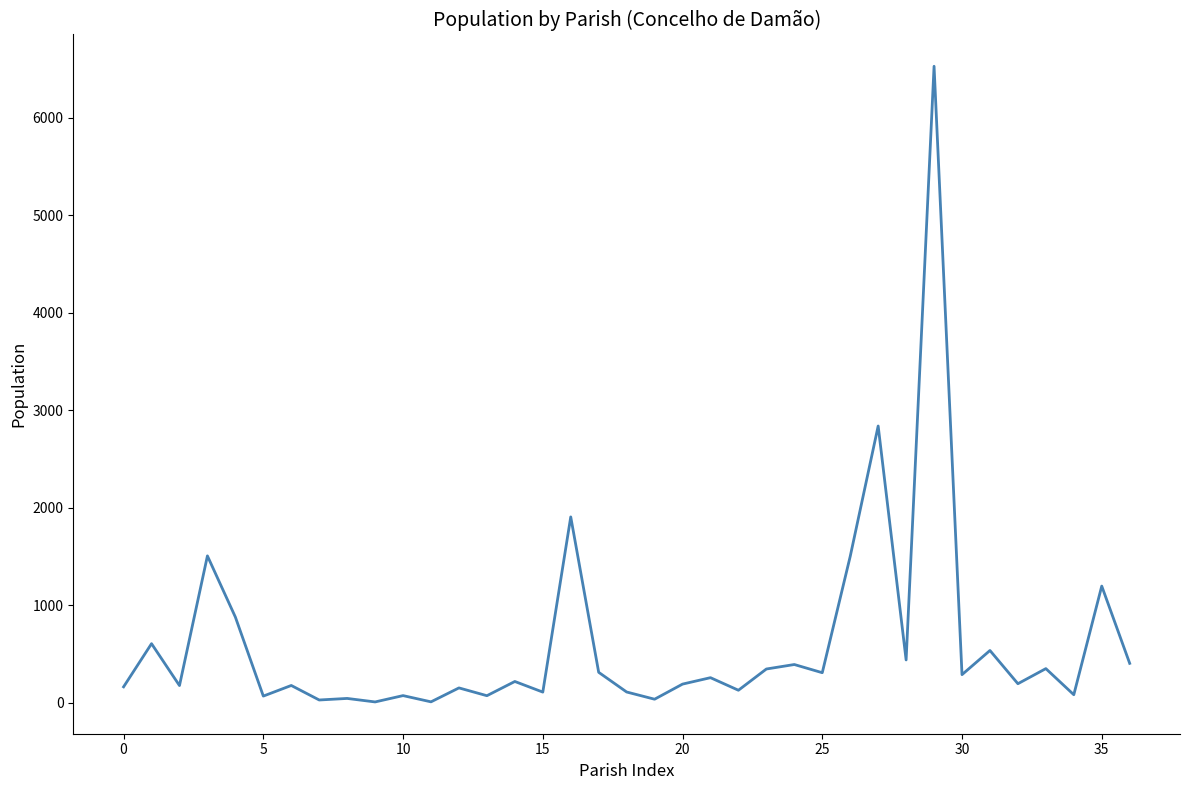

What is the difference between the maximum and minimum values?

6524